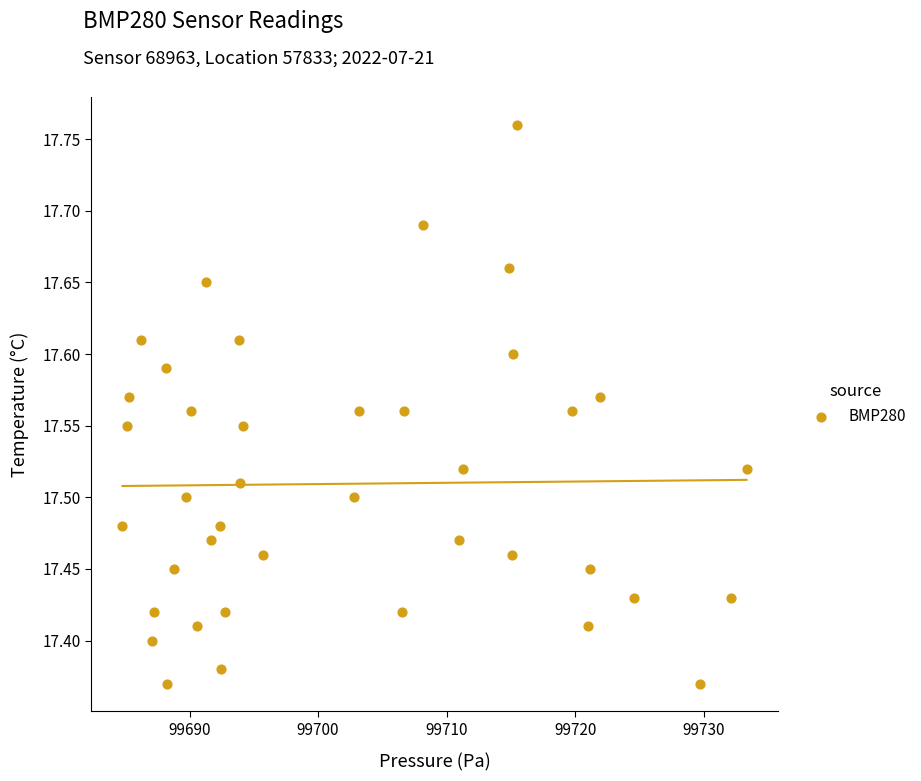

What is the range of Y values (max minus min)?

0.4